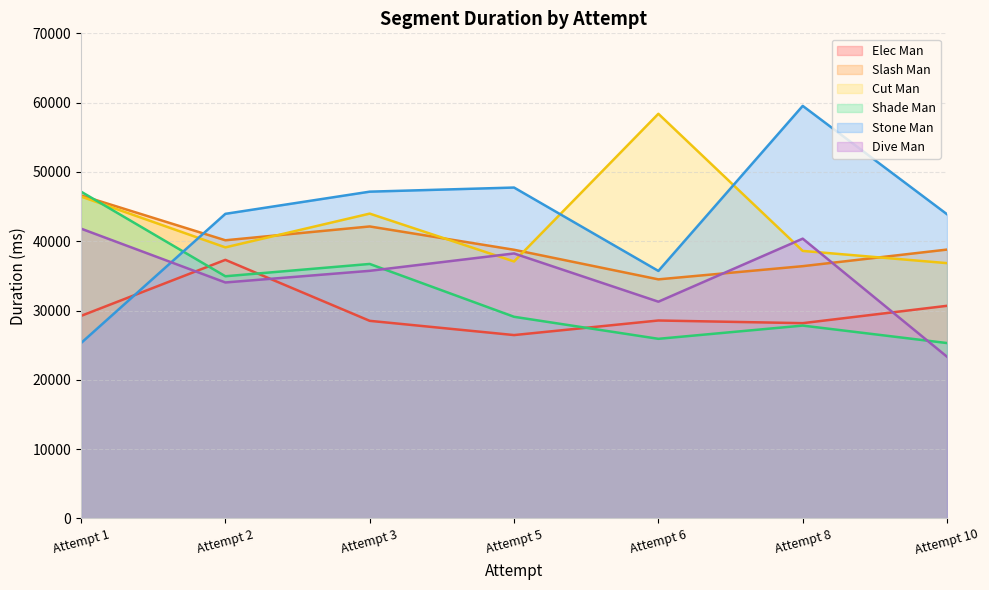

At which label is Elec Man closest to 31884?

Attempt 10